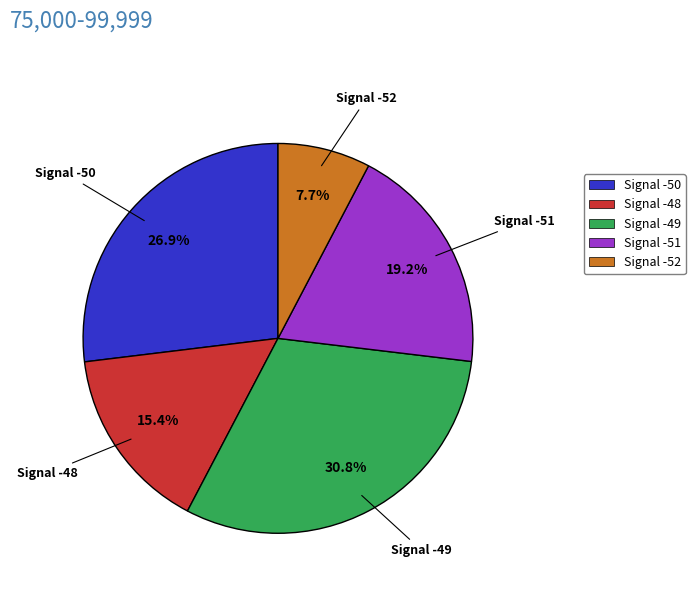

Which has a higher value, Signal -52 or Signal -51?

Signal -51